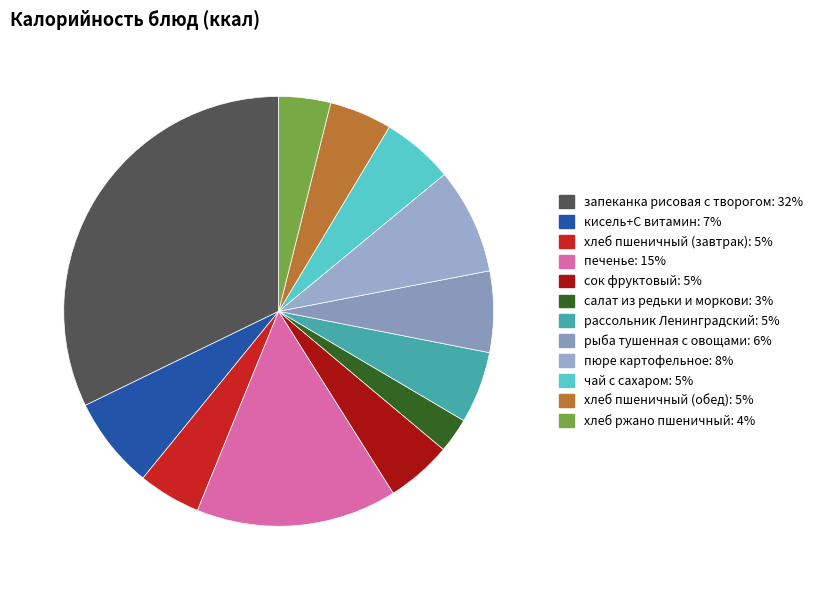

True or false: запеканка рисовая с творогом accounts for 45% of the total.

False